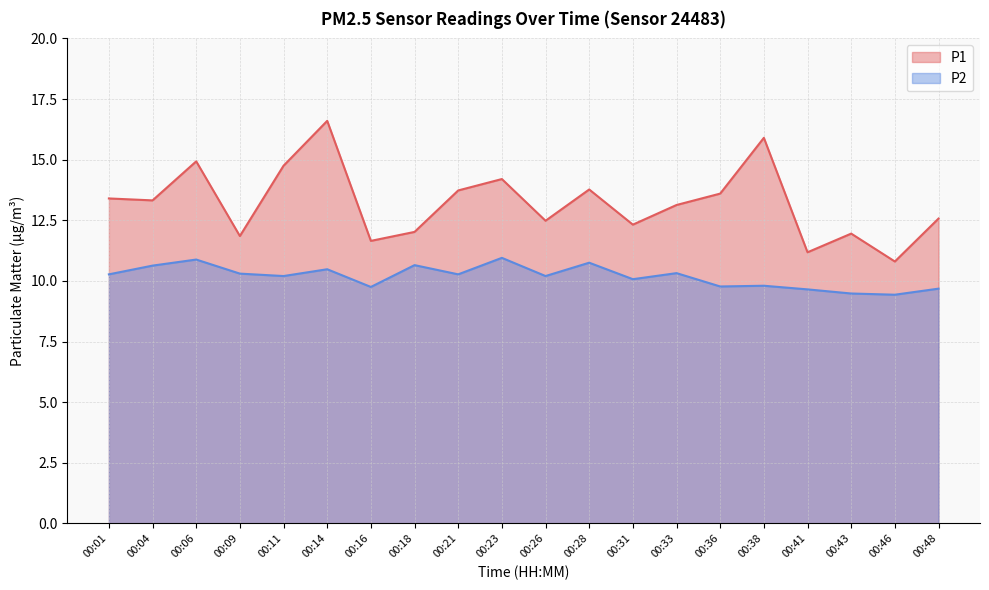

Rank the categories by P1 value from highest to lowest.

00:14, 00:38, 00:06, 00:11, 00:23, 00:28, 00:21, 00:36, 00:01, 00:04, 00:33, 00:48, 00:26, 00:31, 00:18, 00:43, 00:09, 00:16, 00:41, 00:46